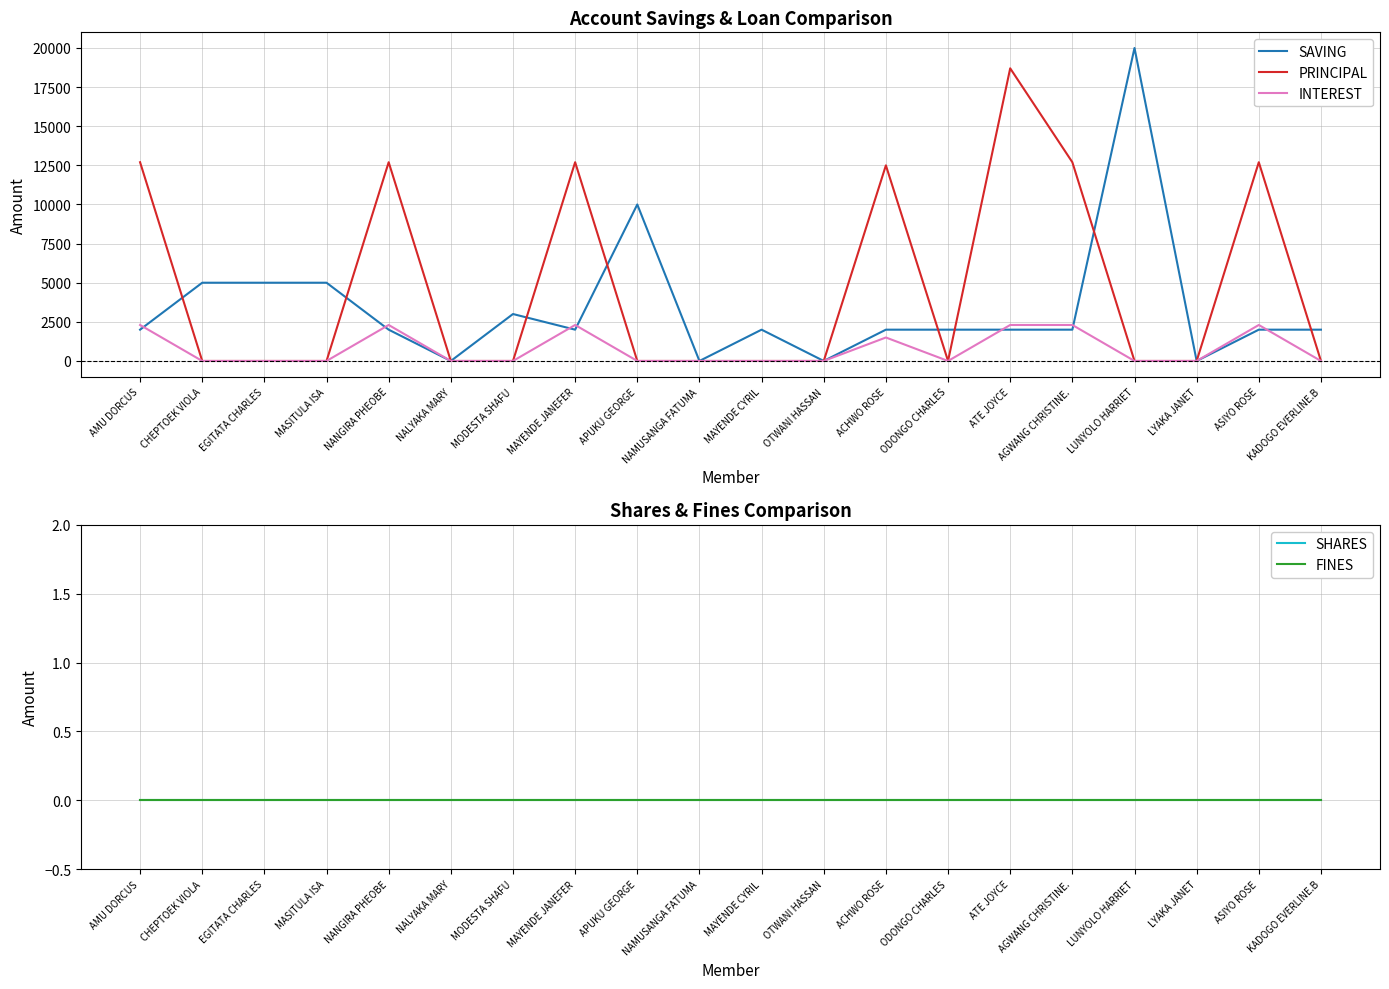

True or false: FINES and SHARES cross at least once.

False